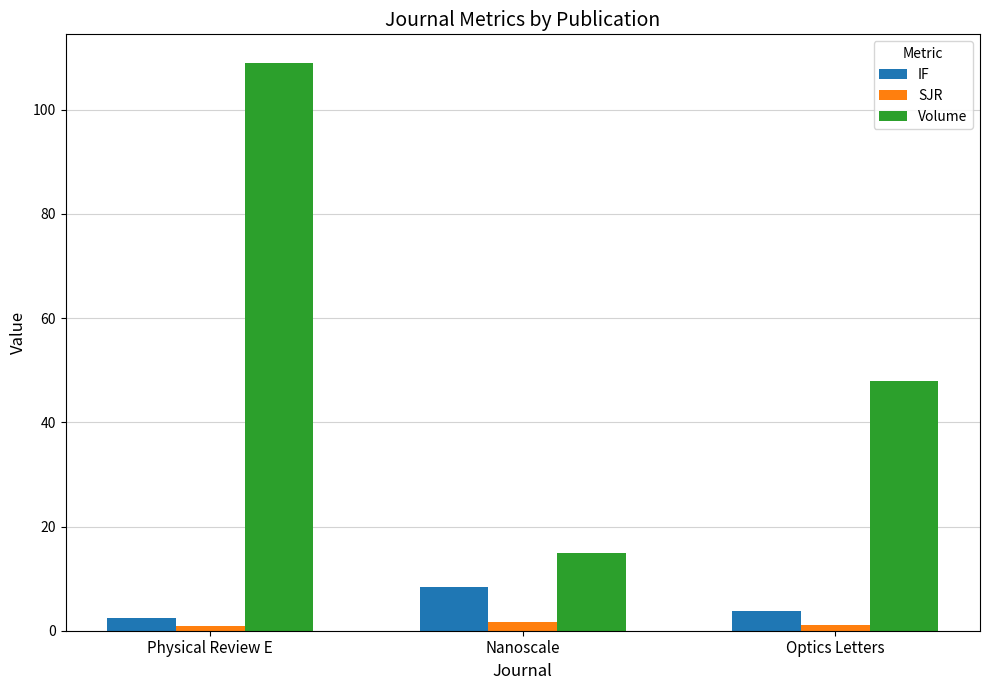

What is the average value of the IF series?

4.9